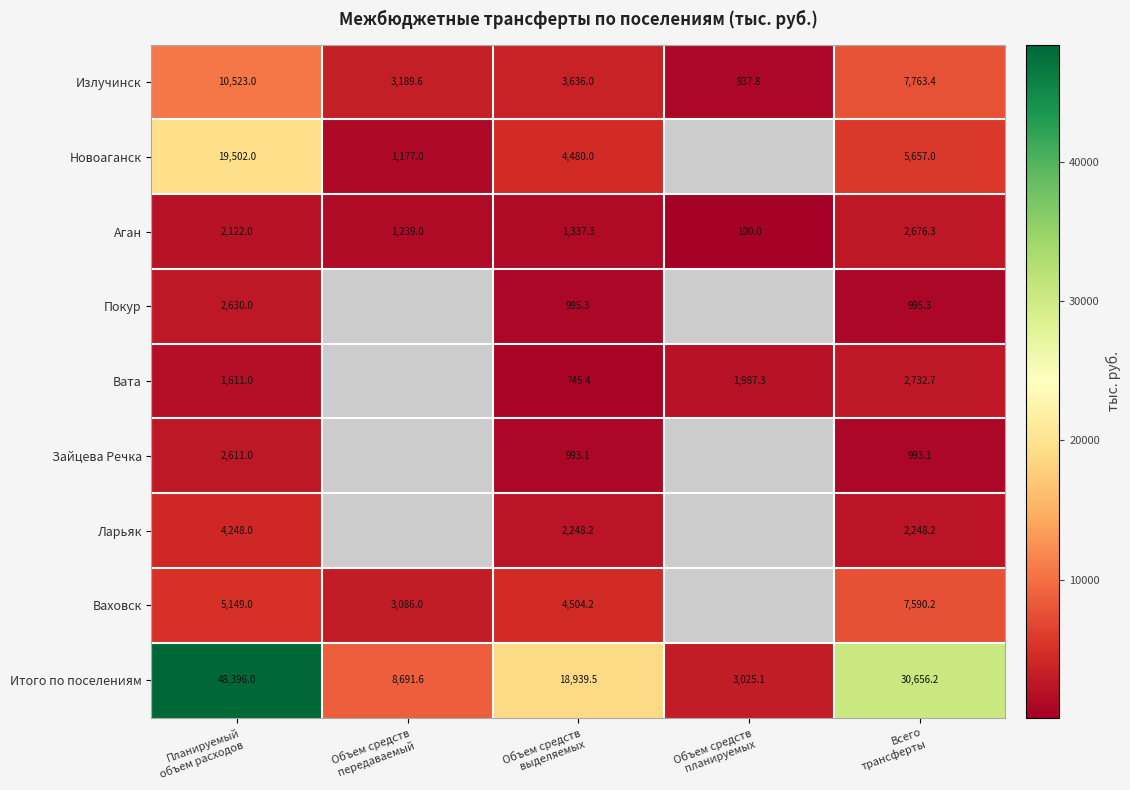

The Итого по поселениям series shows 18939.5 at Объем средств выделяемых. True or false?

True